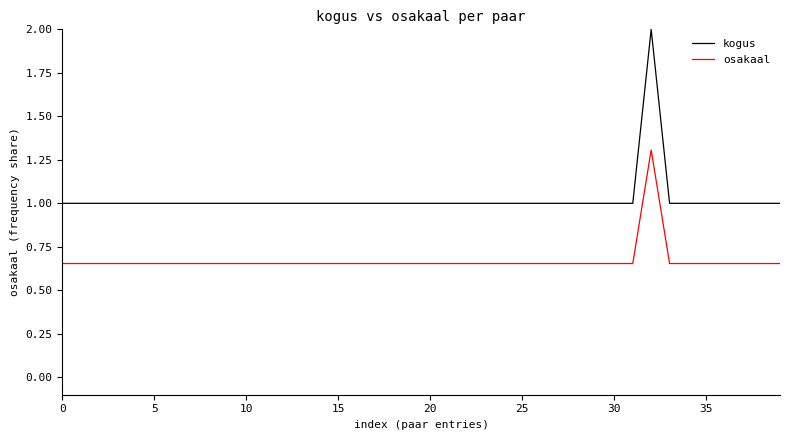

What is the greatest value displayed?

2.0